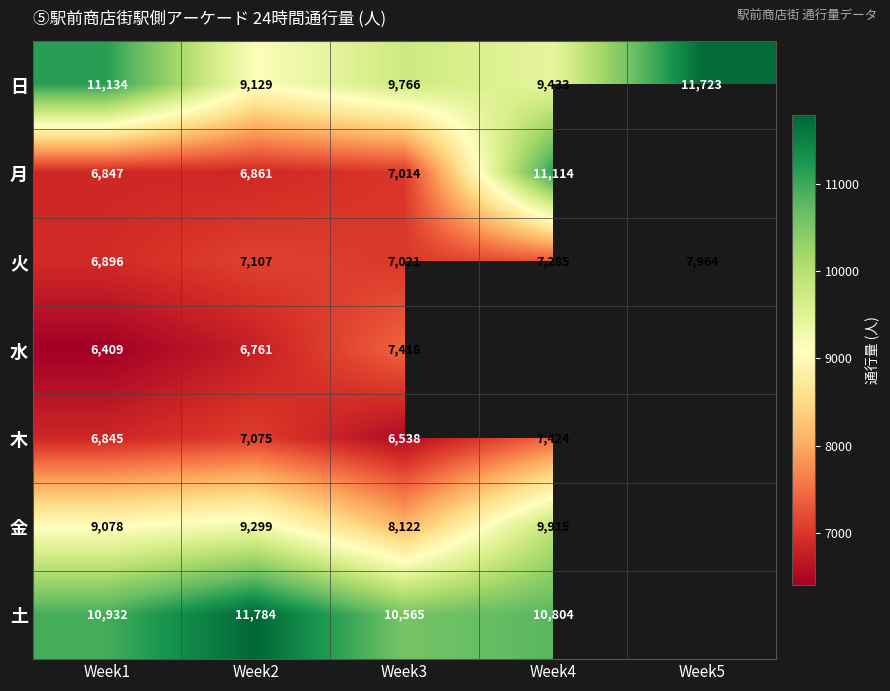

At which label is 火 closest to 7430?

Week4